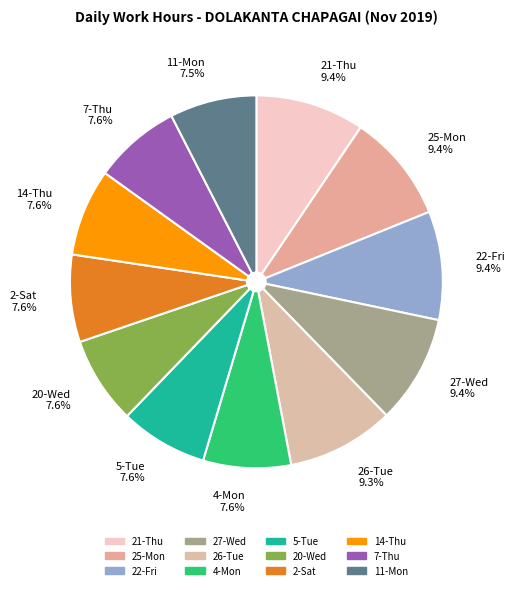

Does any single category account for the majority?

No